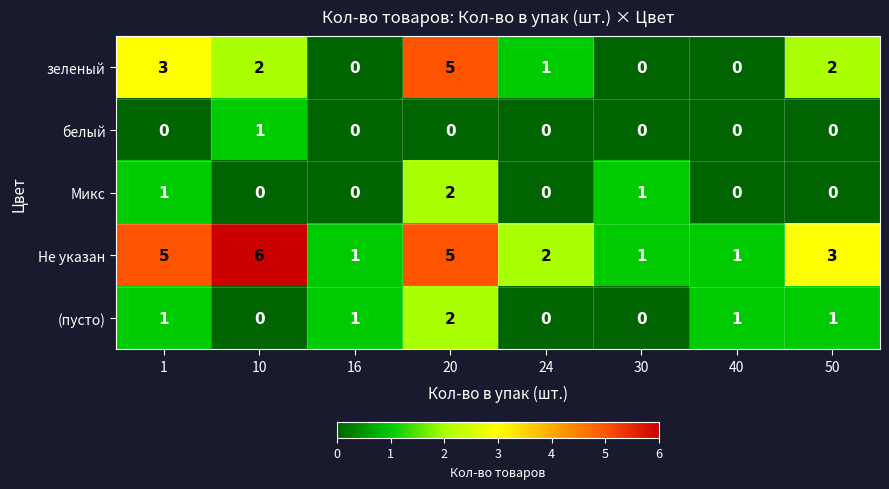

The зеленый series shows 0 at 16. True or false?

True